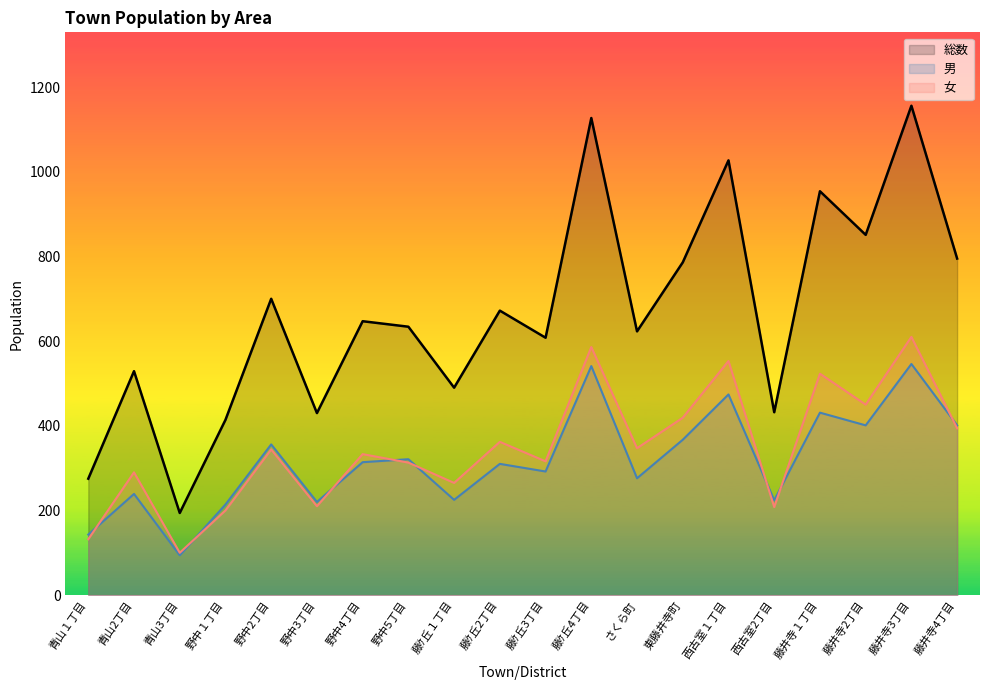

Reading left to right, what are all the values shown in this chart?

総数: 275	529	194	414	700	430	647	634	490	672	608	1127	623	786	1027	432	954	851	1156	795
男: 143	239	94	214	356	220	314	321	225	310	292	541	276	367	474	224	431	401	546	401
女: 132	290	100	200	344	210	333	313	265	362	316	586	347	419	553	208	523	450	610	394